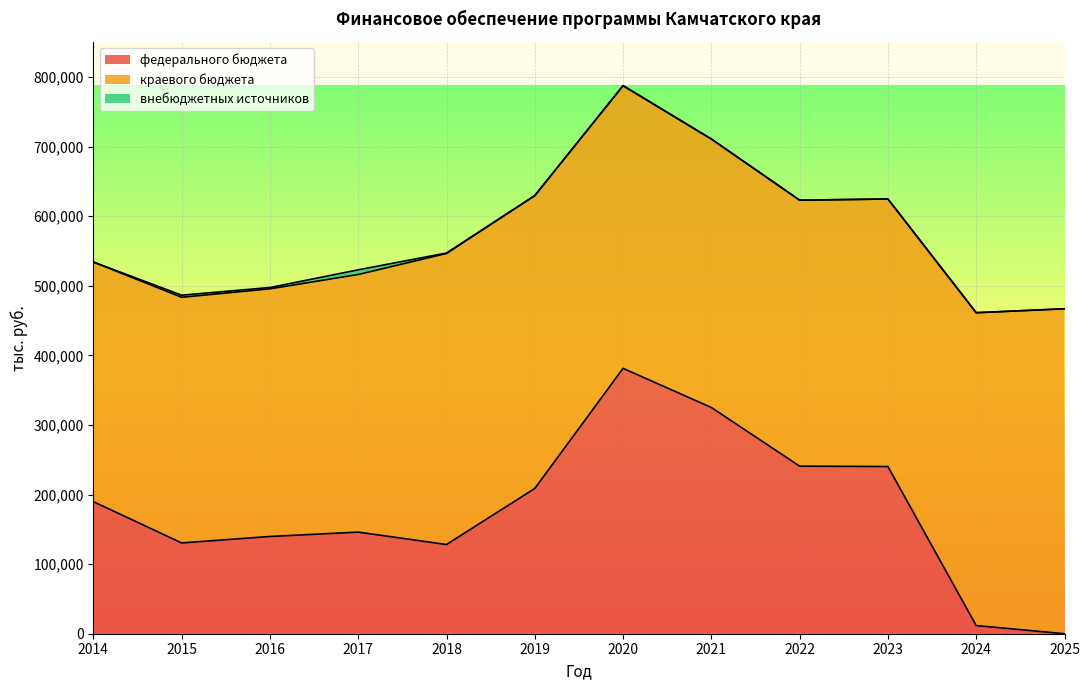

How many series are shown in this chart?

3